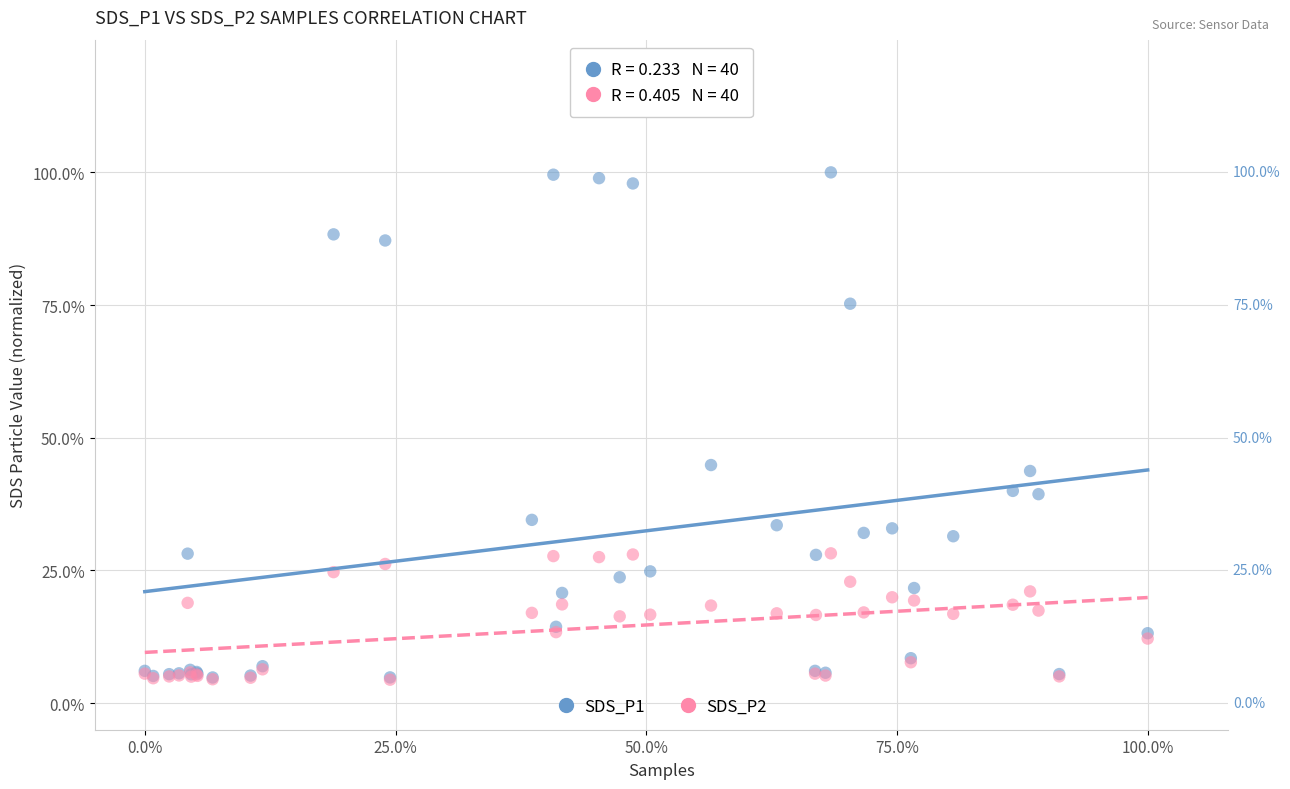

Which series reaches the maximum Y coordinate?

SDS_P1